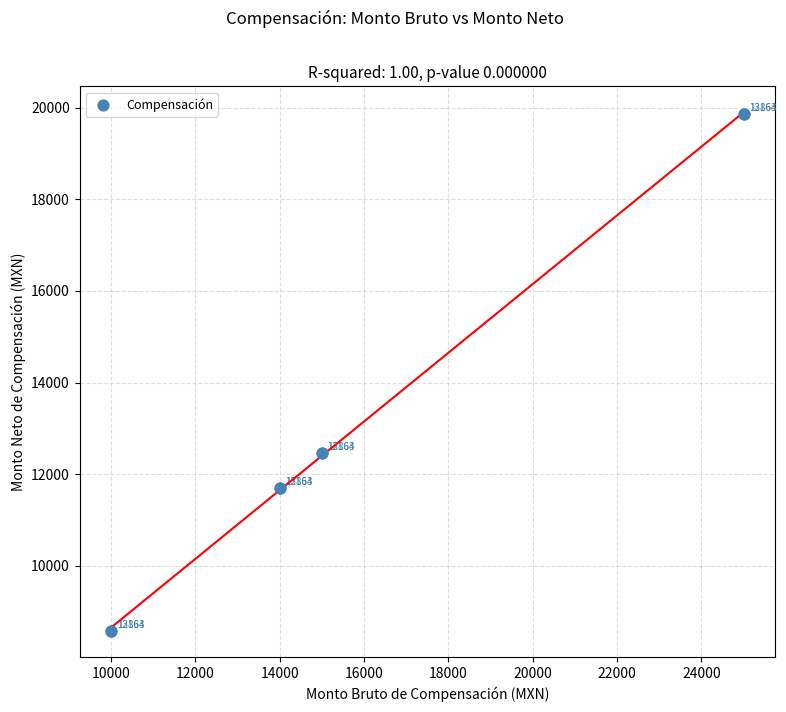

What Y value in the scatter plot is closest to 14216?

12470.6